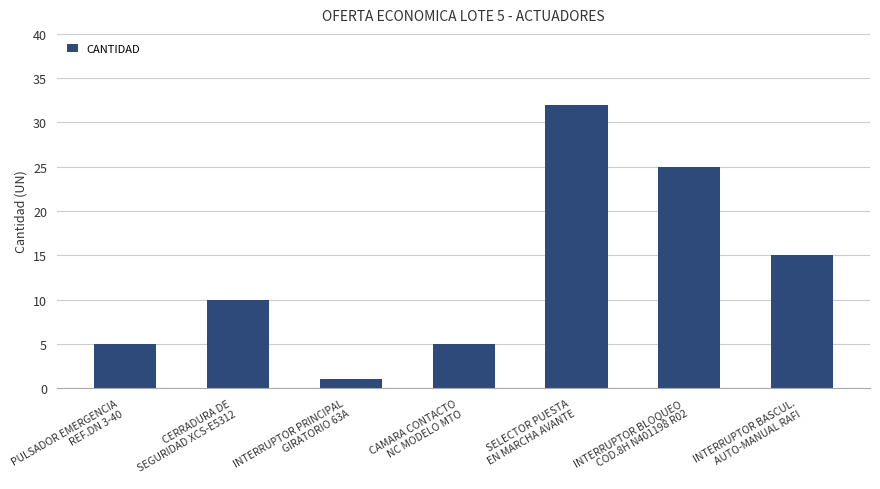

What is the change in value from CAMARA CONTACTO
NC MODELO MTO to SELECTOR PUESTA
EN MARCHA AVANTE?

+27